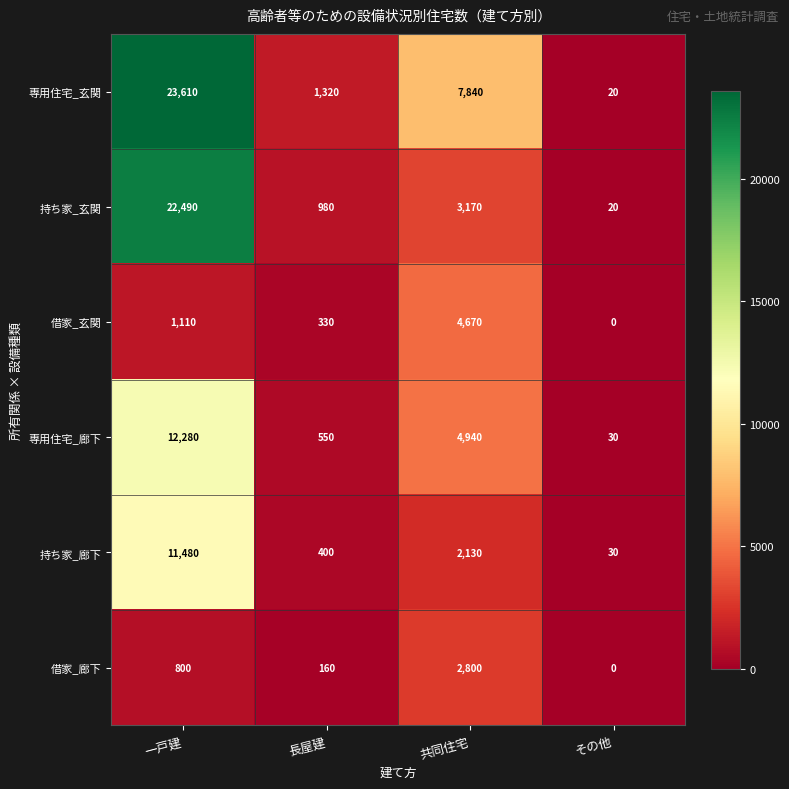

At which label is 専用住宅_玄関 closest to 11815?

共同住宅